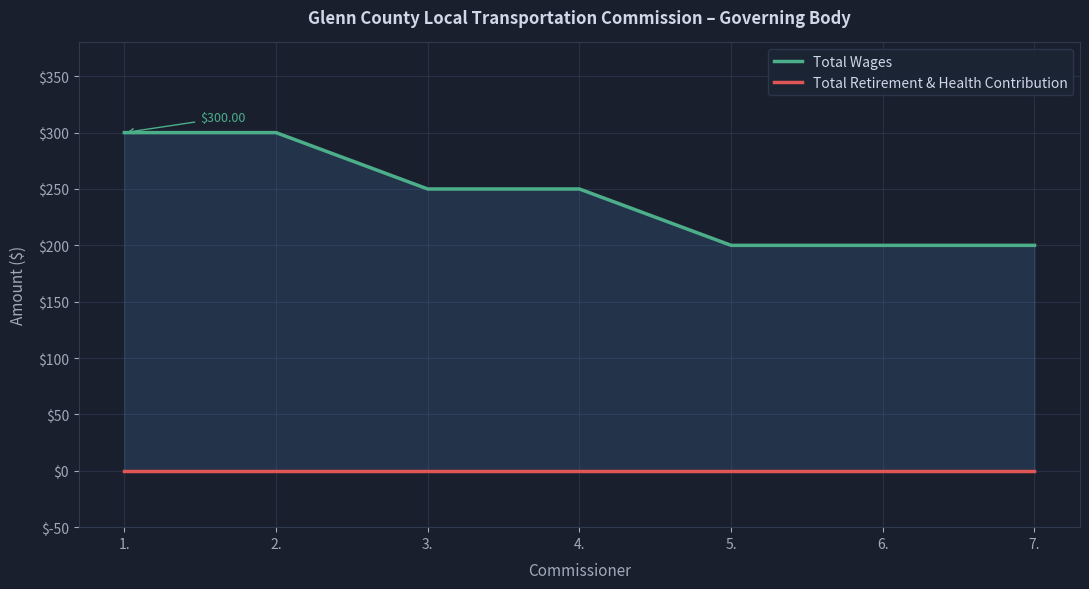

What position from the left is 7.?

7